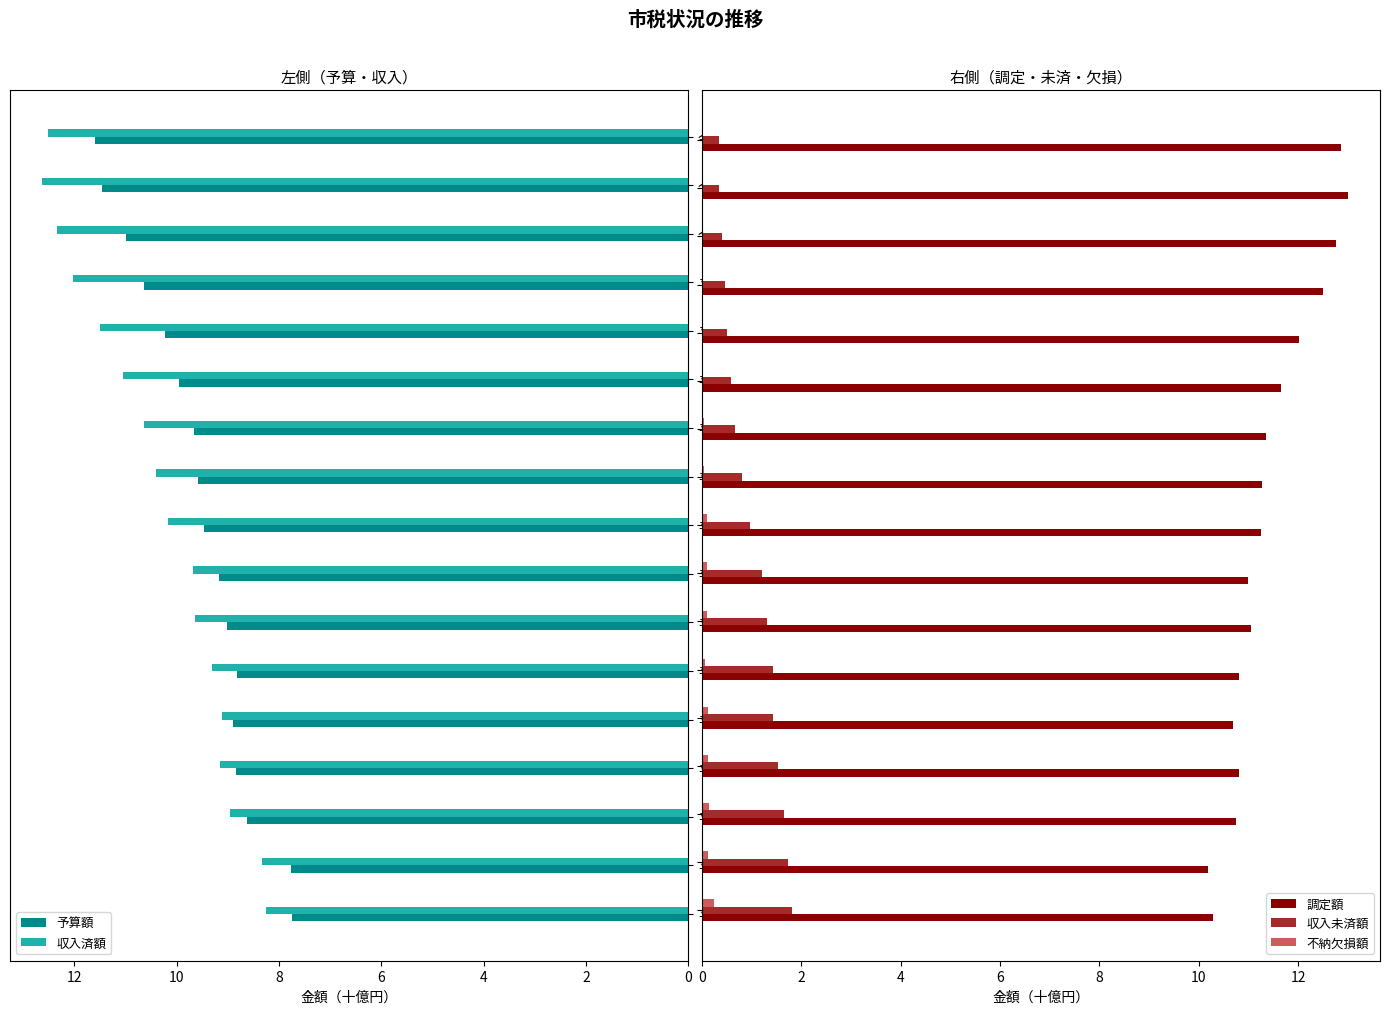

What are all the series names shown in the legend?

予算額, 収入済額, 調定額, 収入未済額, 不納欠損額